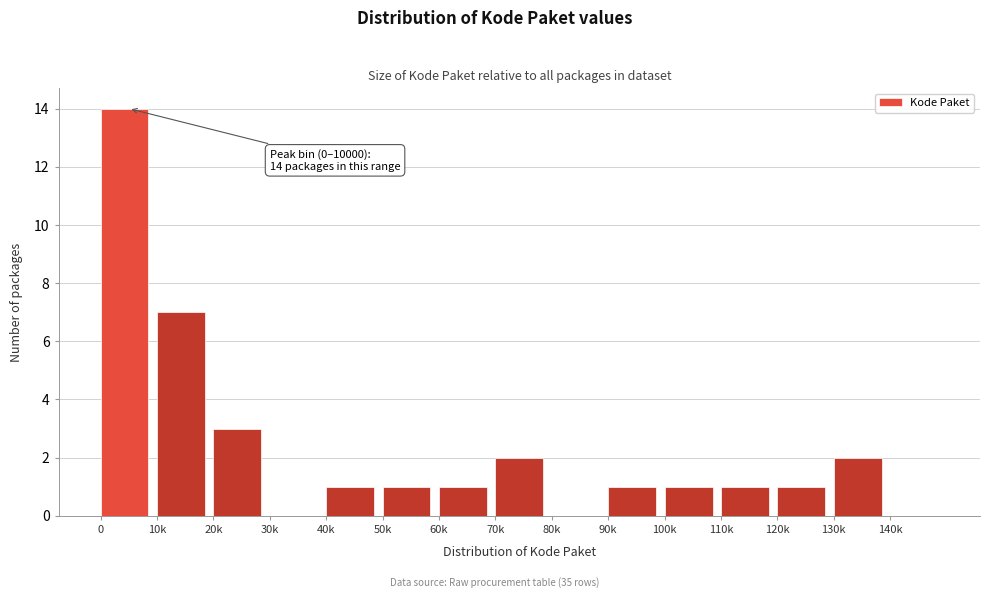

Reading left to right, extract all data points from this chart.

0=14	10k=7	20k=3	30k=0	40k=1	50k=1	60k=1	70k=2	80k=0	90k=1	100k=1	110k=1	120k=1	130k=2	140k=0